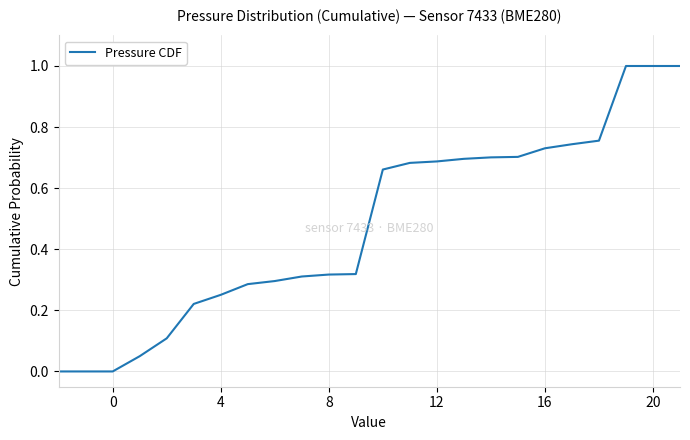

What is the greatest value displayed?

1.0